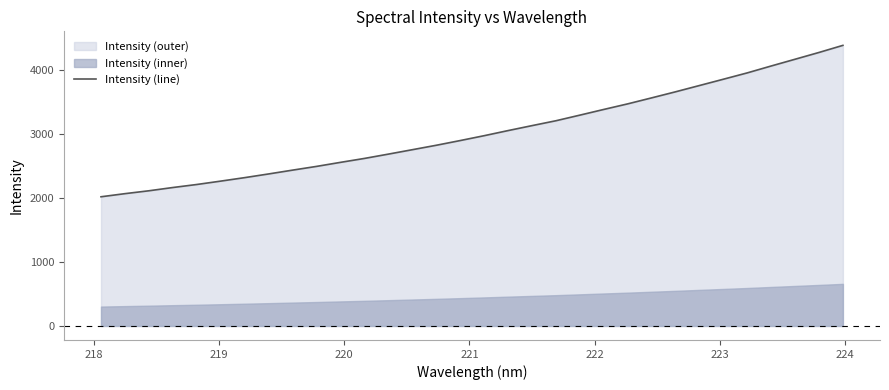

What is the highest value of the Intensity (line) series?

4383.6